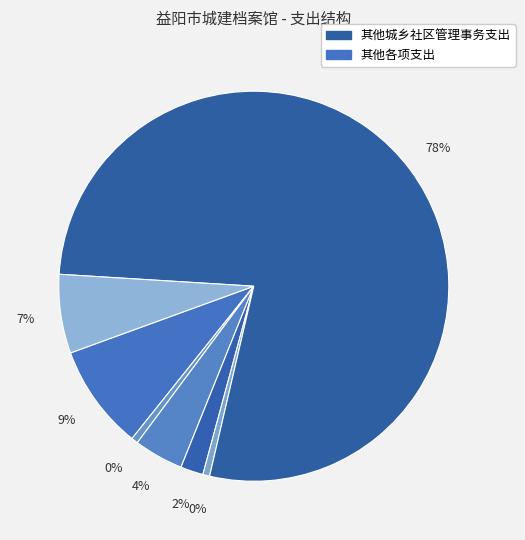

Is the sum of 其他行政事业单位养老支出 and 公务员医疗补助 greater than half?

No